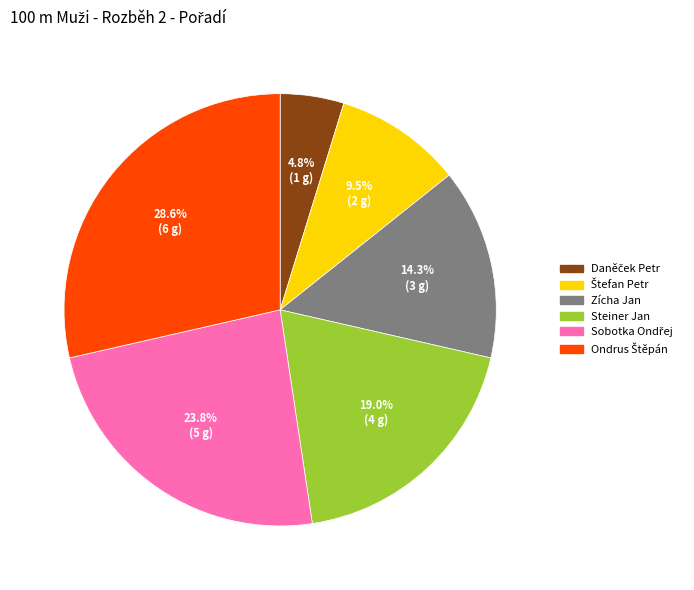

Is there any slice that represents more than half of the pie?

No